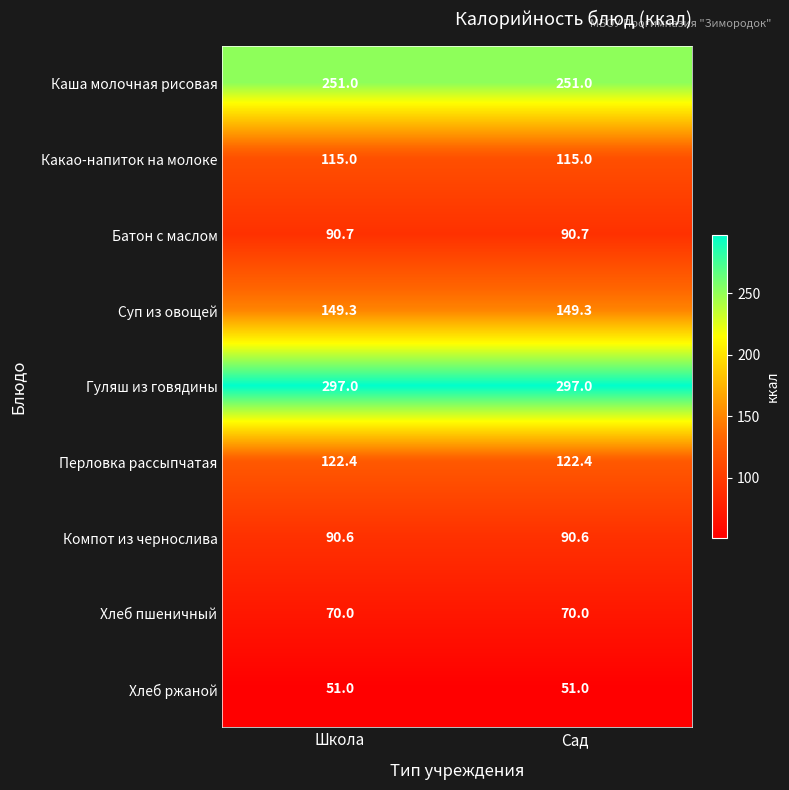

The Компот из чернослива series shows 90.6 at Сад. True or false?

True